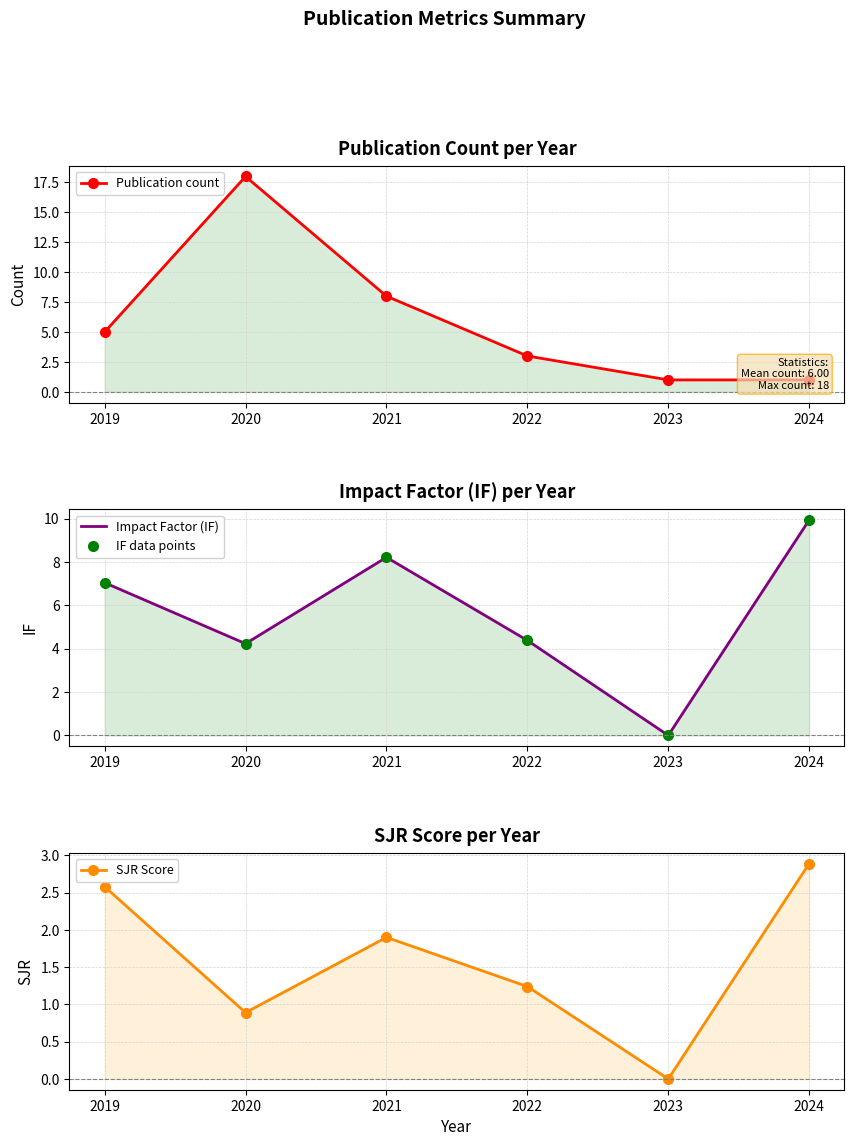

How many values in SJR Score are above zero?

5